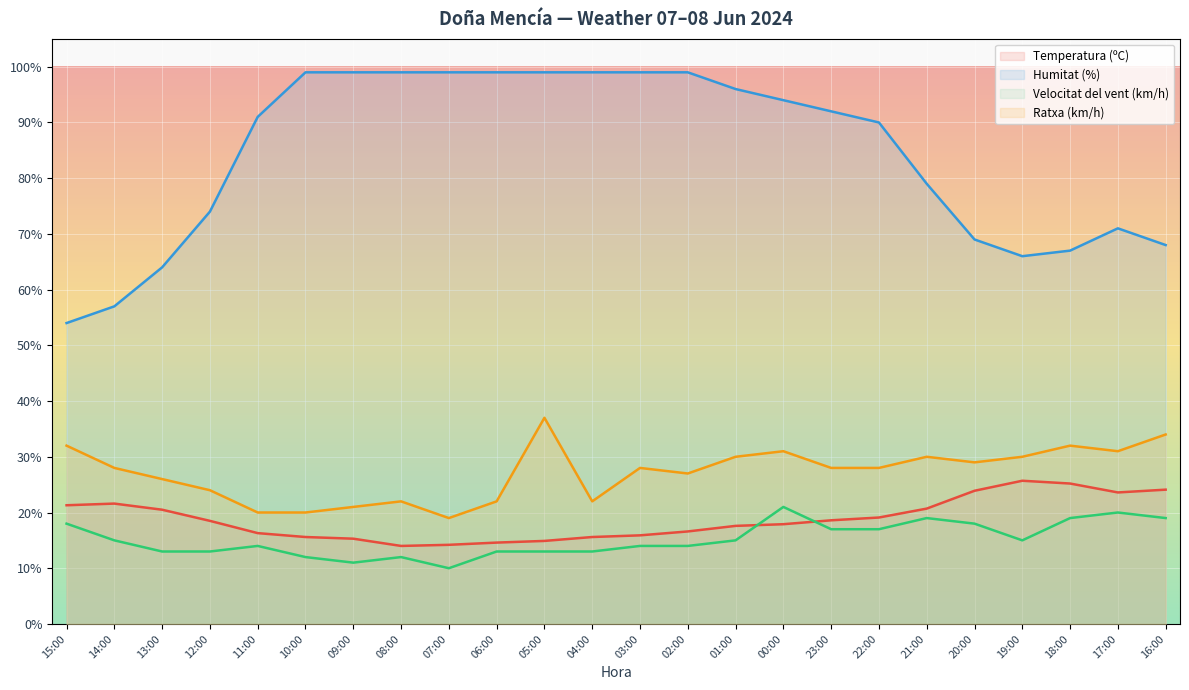

What is the lowest value of the Velocitat del vent (km/h) series?

10.0